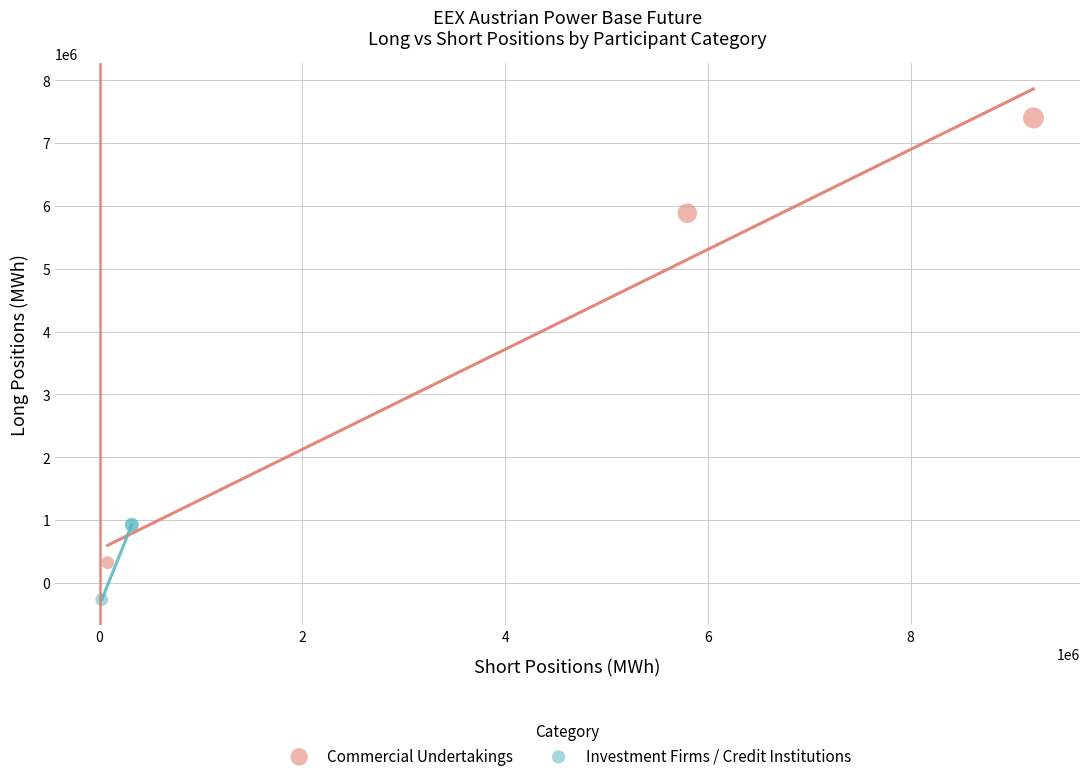

Which series reaches the maximum Y coordinate?

Commercial Undertakings